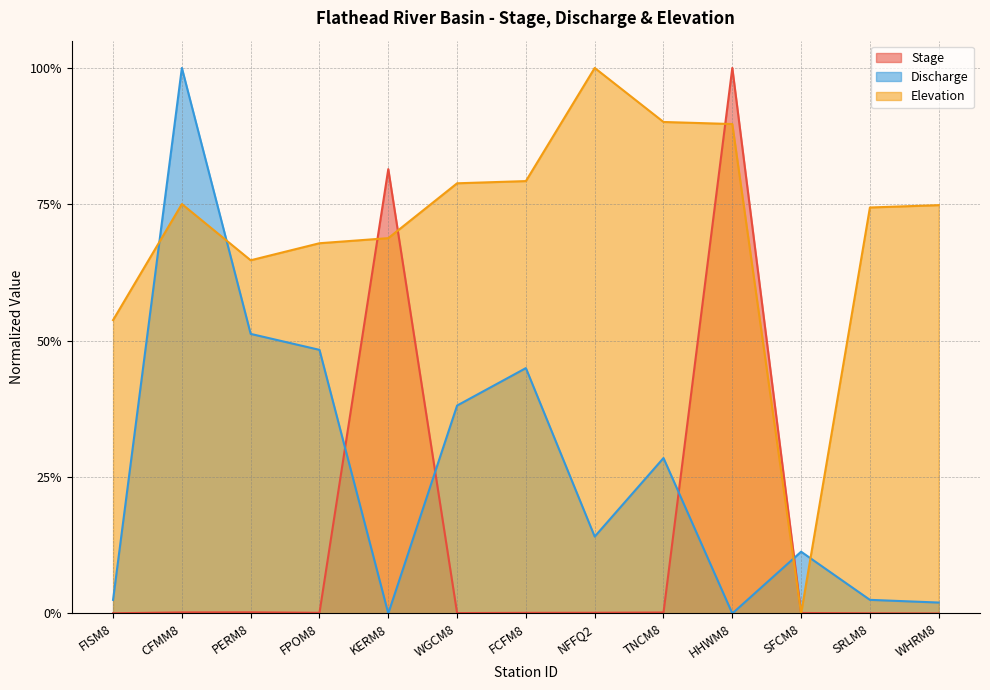

Count the number of data series in this chart.

3